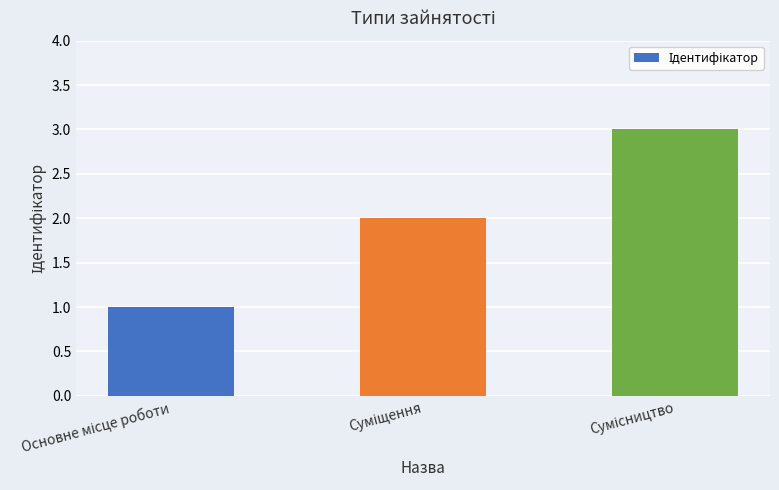

What is the sum of all values?

6